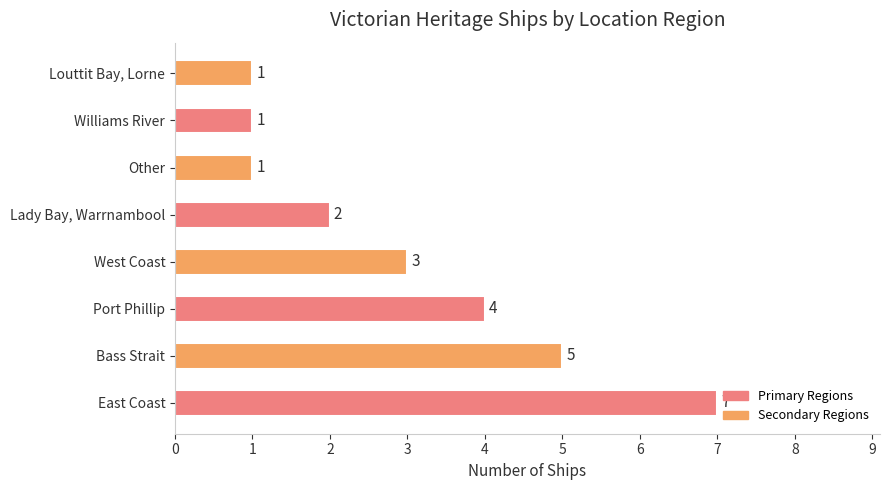

What is the difference between the maximum and minimum values?

6